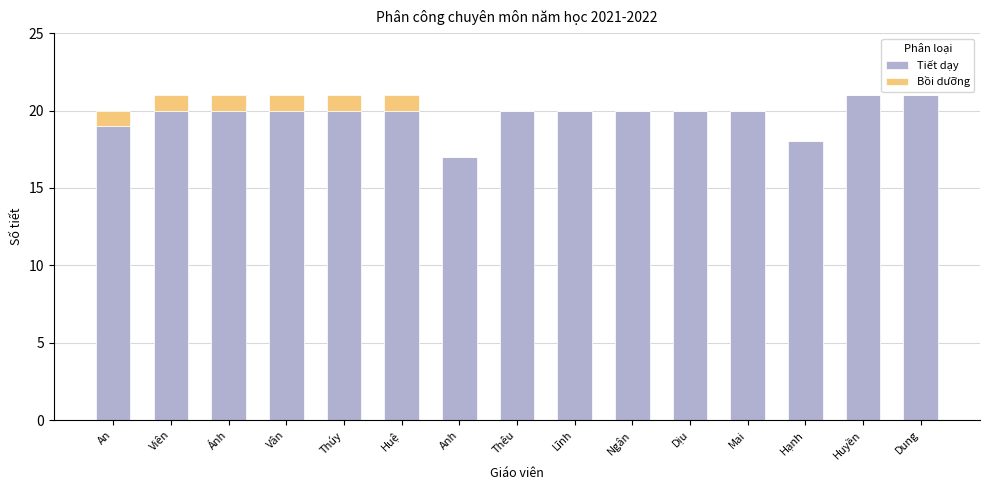

Reading right to left, transcribe the values for Tiết dạy.

Dung=21	Huyền=21	Hạnh=18	Mai=20	Dịu=20	Ngân=20	Lĩnh=20	Thêu=20	Anh=17	Huệ=20	Thúy=20	Vân=20	Ánh=20	Viên=20	An=19